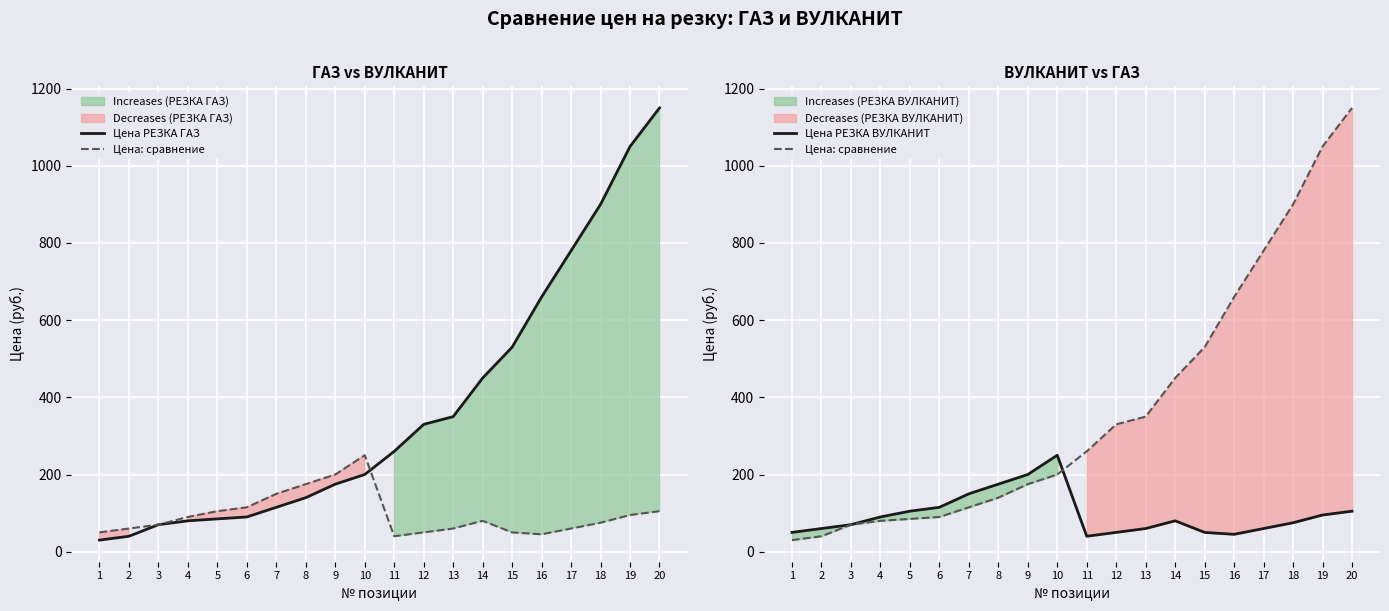

True or false: Цена: сравнение has more than 1 interior local peaks.

False